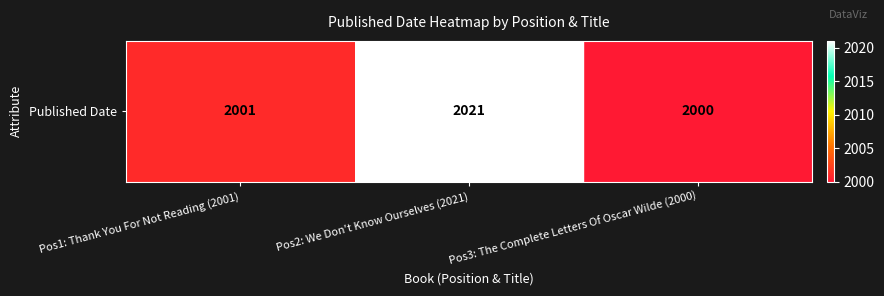

What is the ratio of the value at Pos2: We Don't Know Ourselves (2021) to the value at Pos1: Thank You For Not Reading (2001)?

1.0